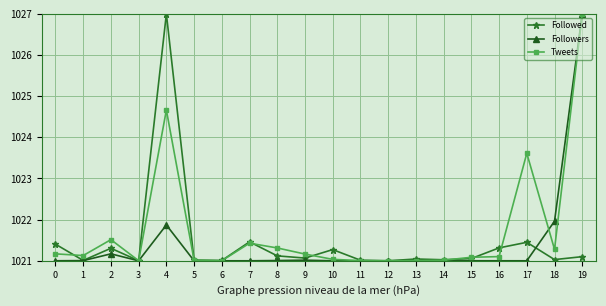

True or false: Followed has more than 2 points higher than both neighbors.

True